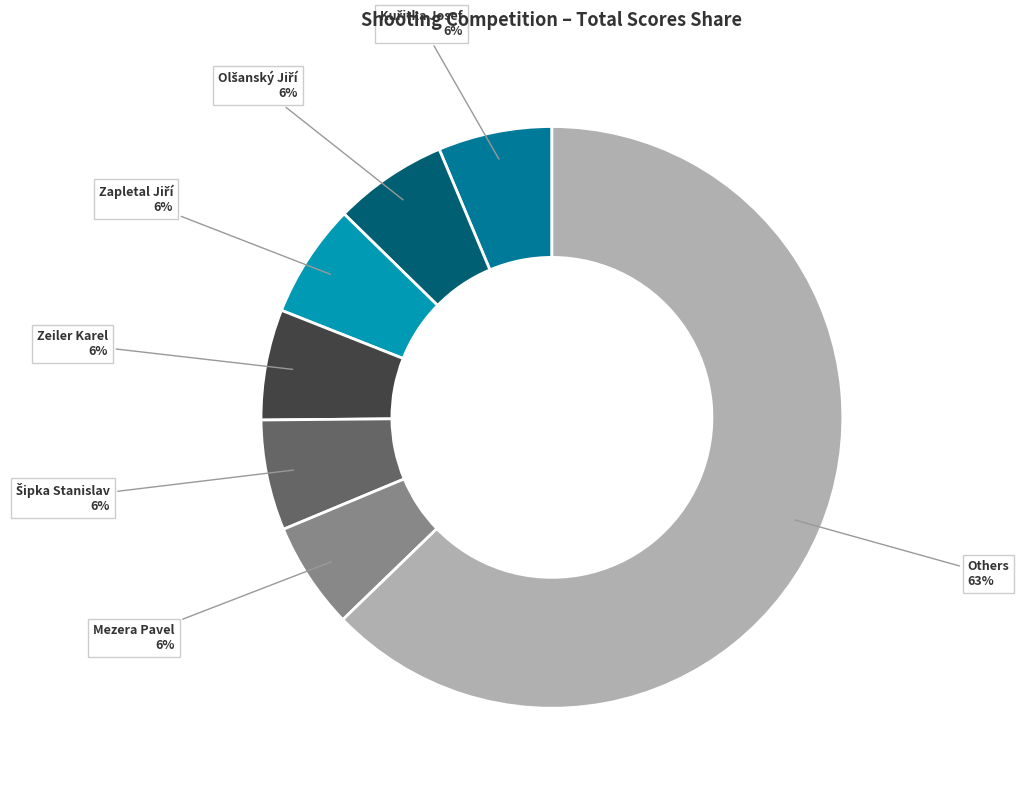

To the nearest percent, what is the average slice percentage?

14%